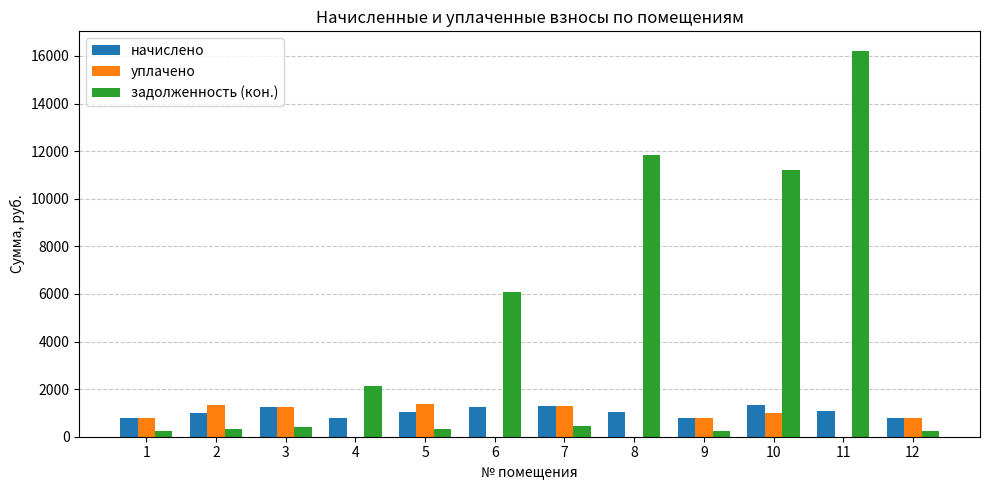

What is the highest value of the уплачено series?

1376.6